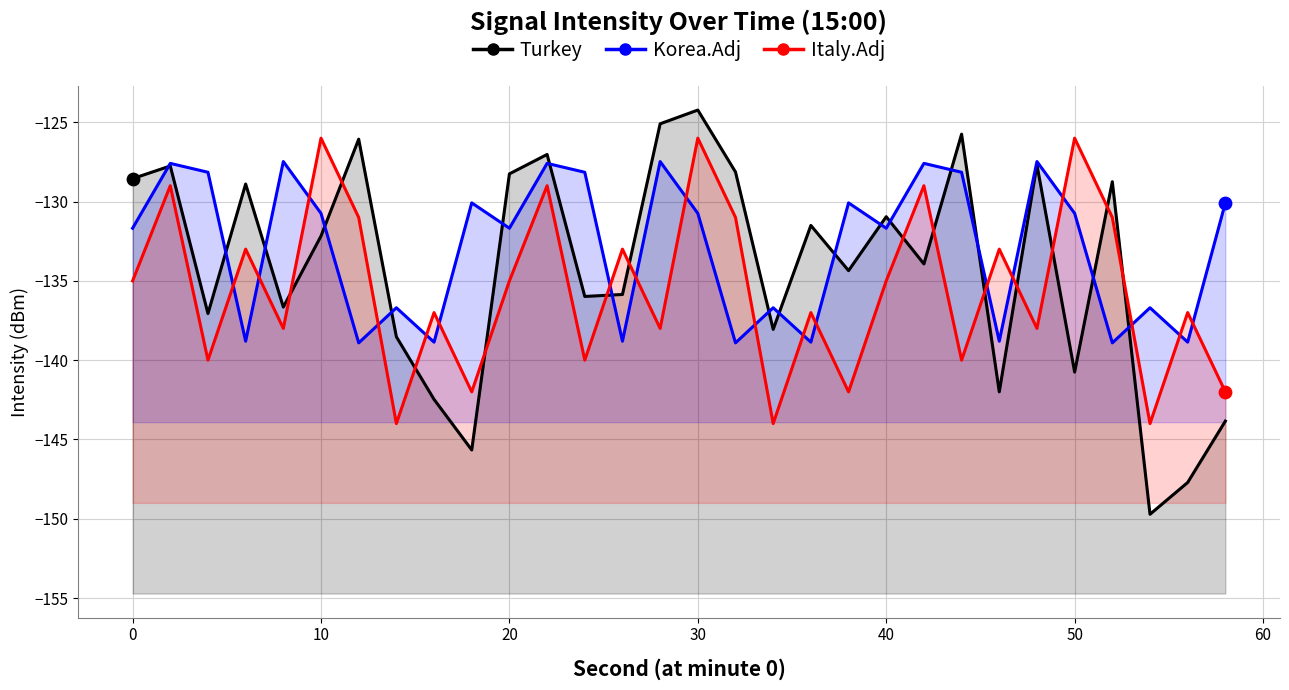

Is the value of Korea.Adj at 13 greater than the value of Turkey at 15?

No